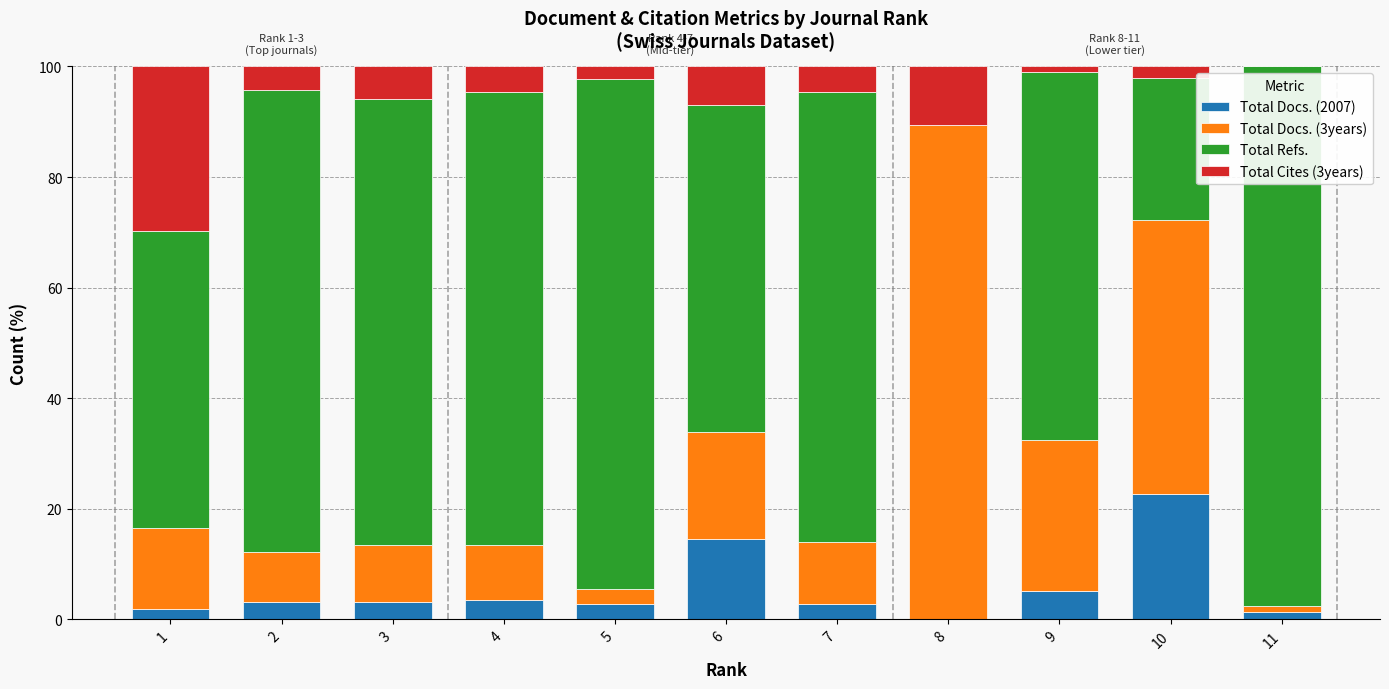

The Total Docs. (2007) series shows -11.3 at 8. True or false?

False